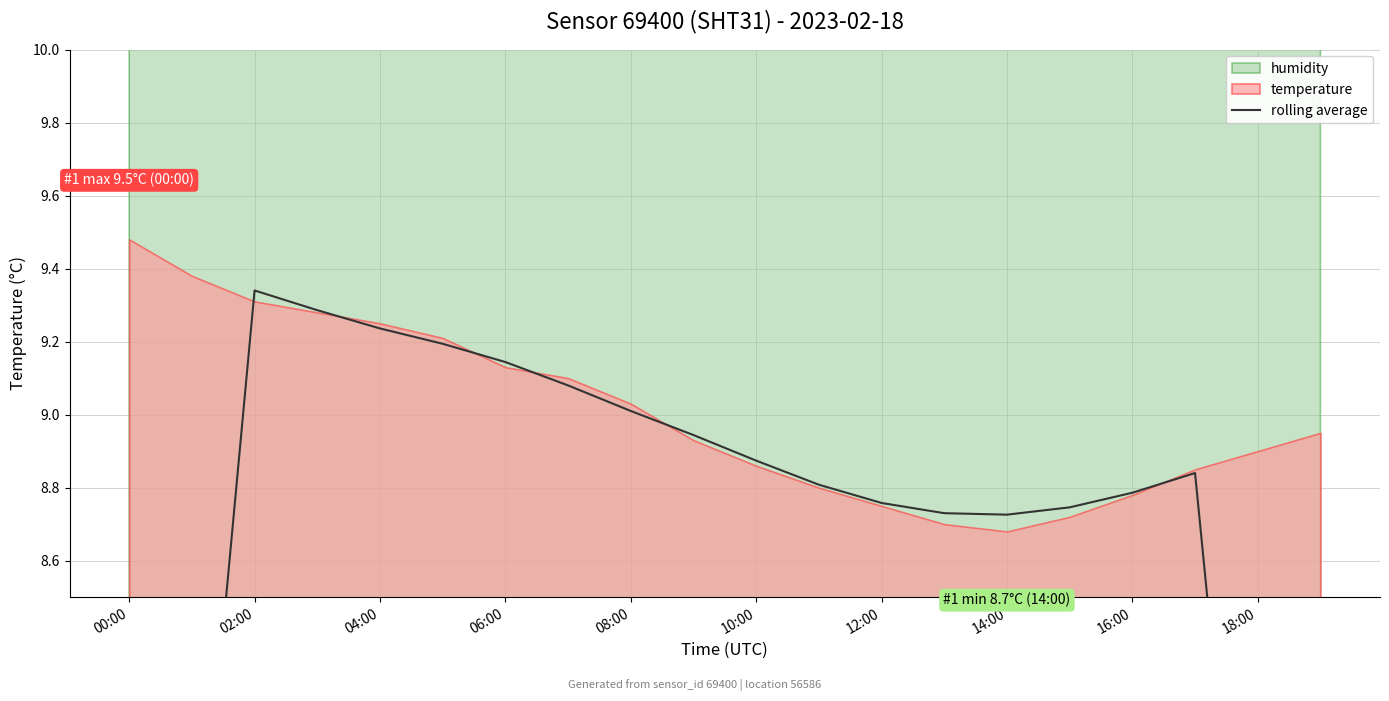

What is the value of the 13th point from the left?

8.8